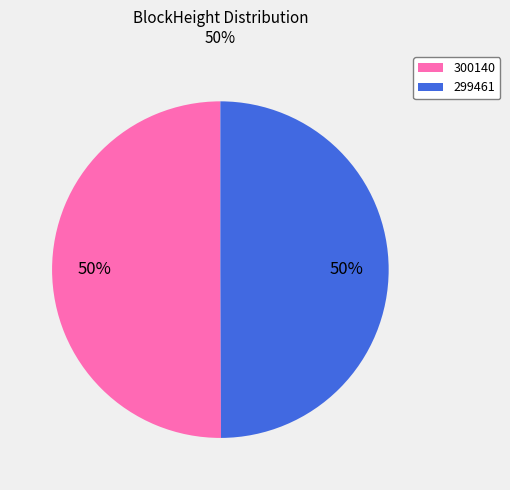

To the nearest percent, what percentage of the pie is 300140?

50%